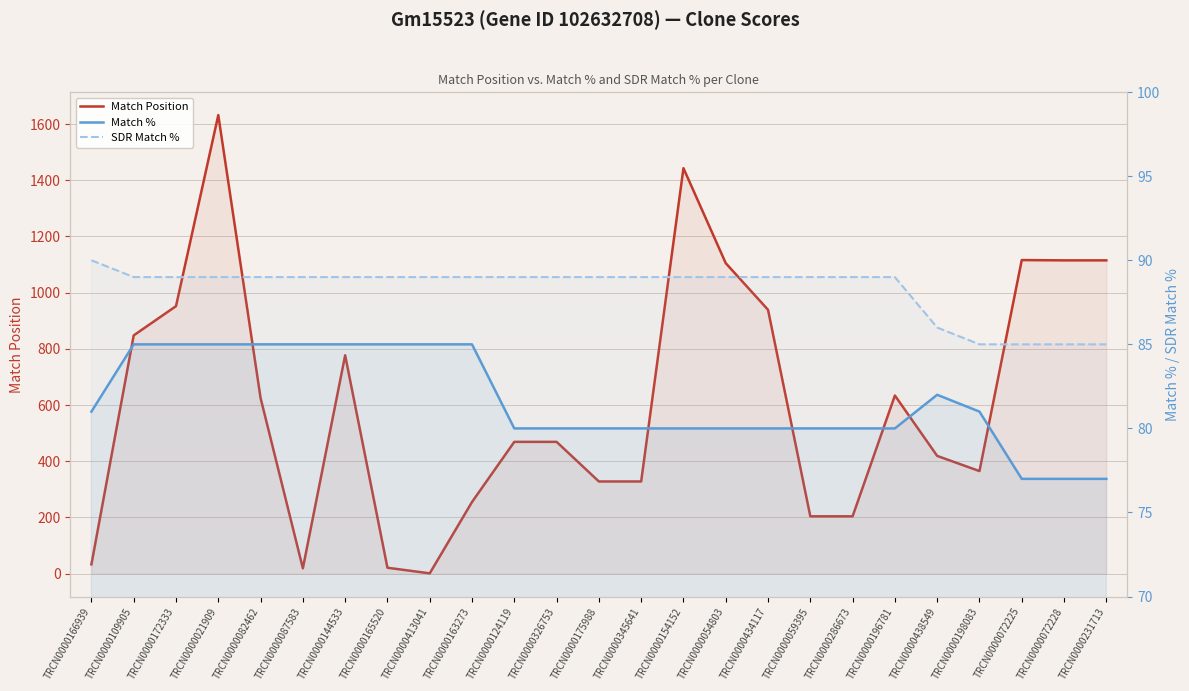

The SDR Match % series shows 89 at TRCN0000154152. True or false?

True